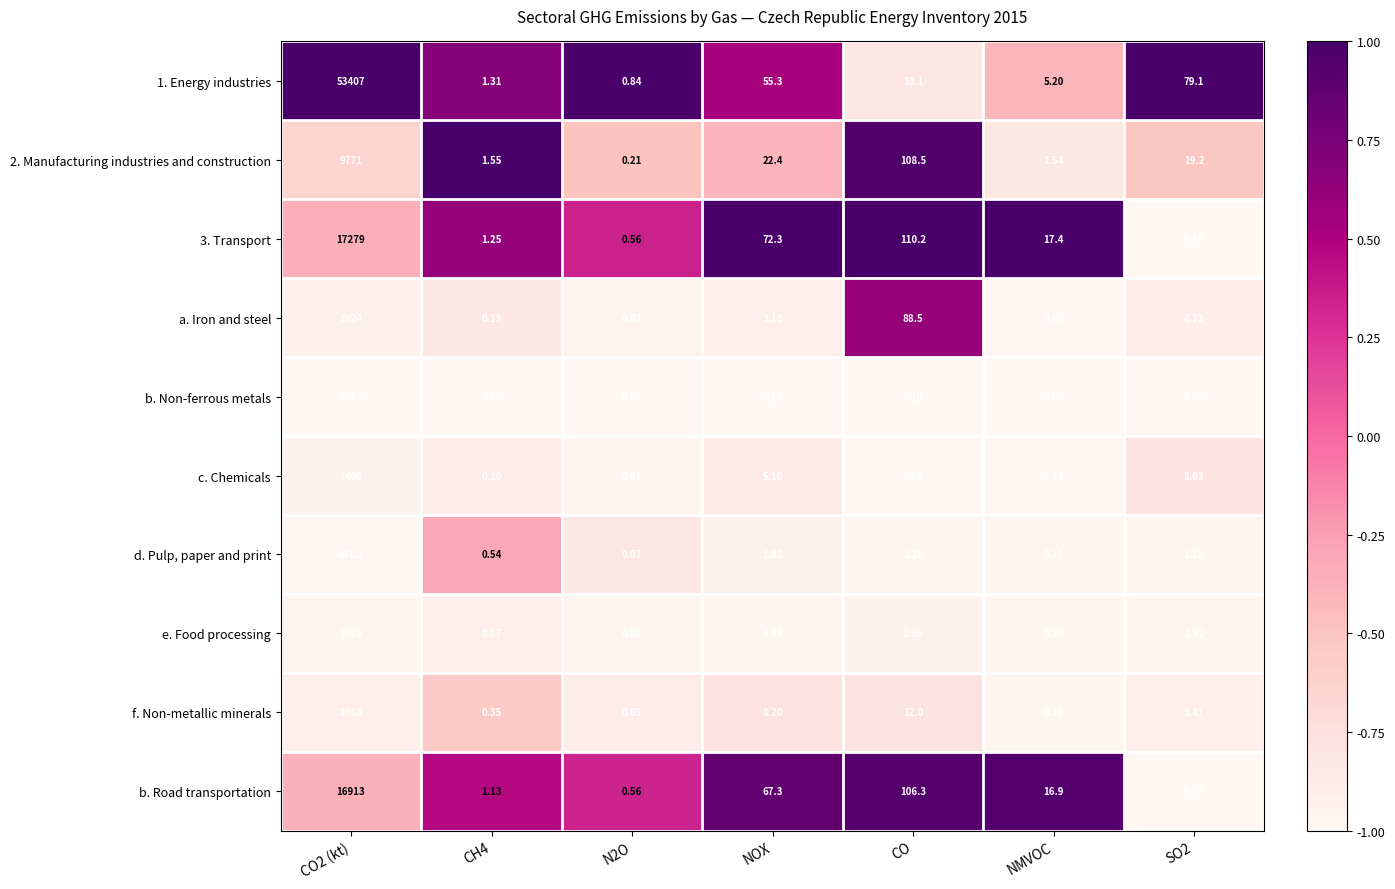

At which category is the sum across all series the highest?

CO2 (kt)